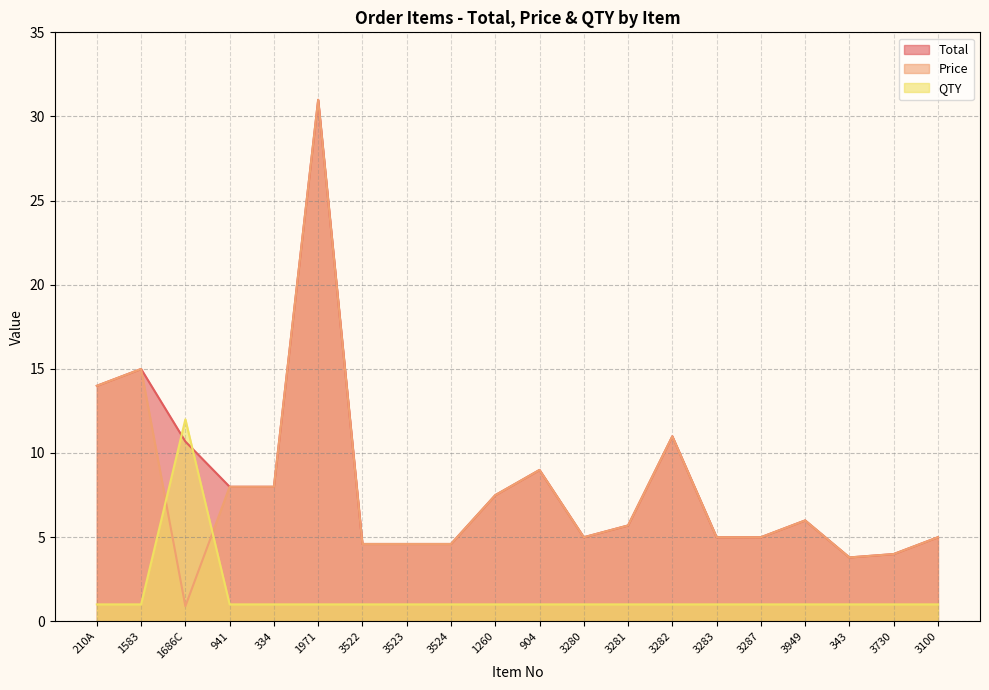

Where is Total nearest to the value 17?

1583